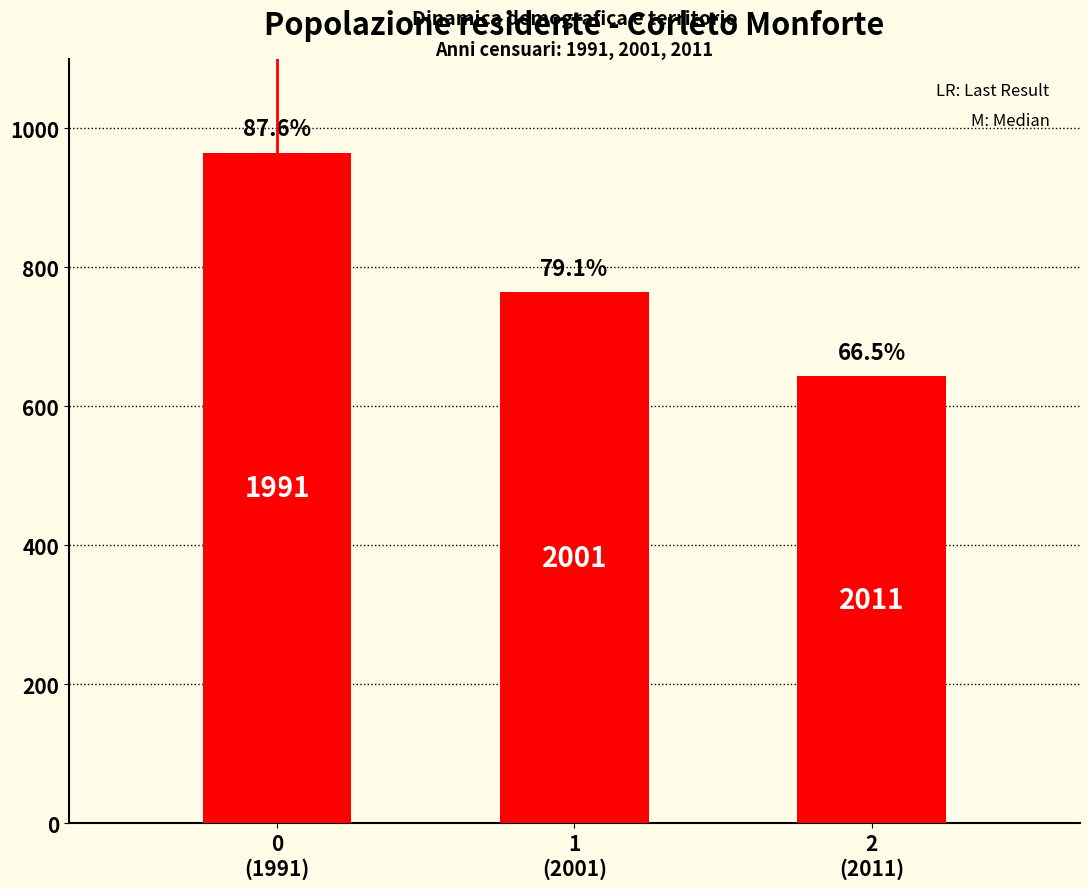

Are the bars horizontal?

No